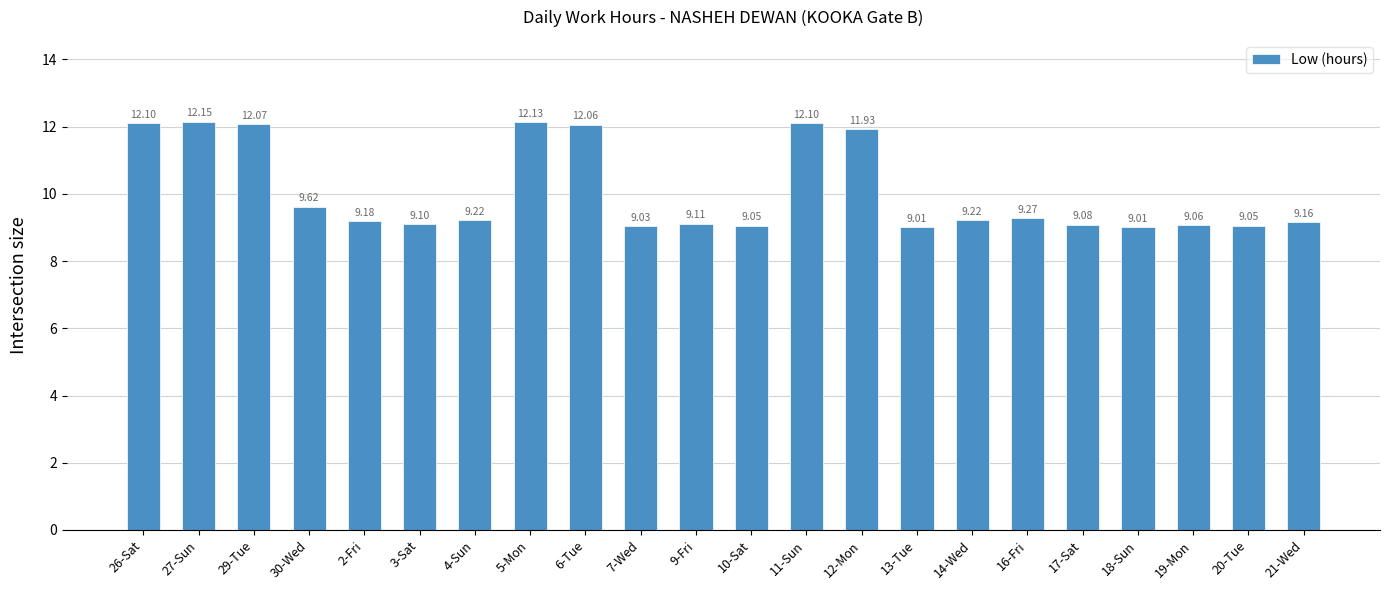

What is the change in value from 26-Sat to 18-Sun?

-3.1